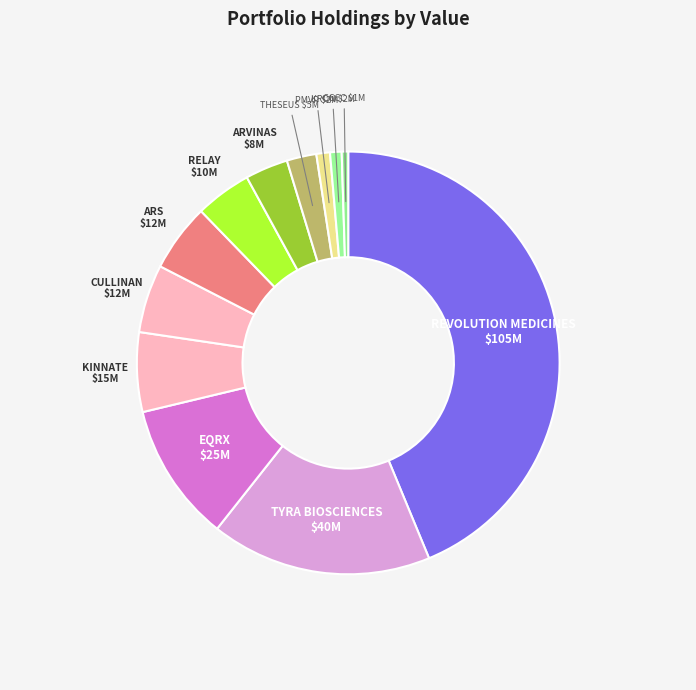

Count the number of slices in the pie.

12